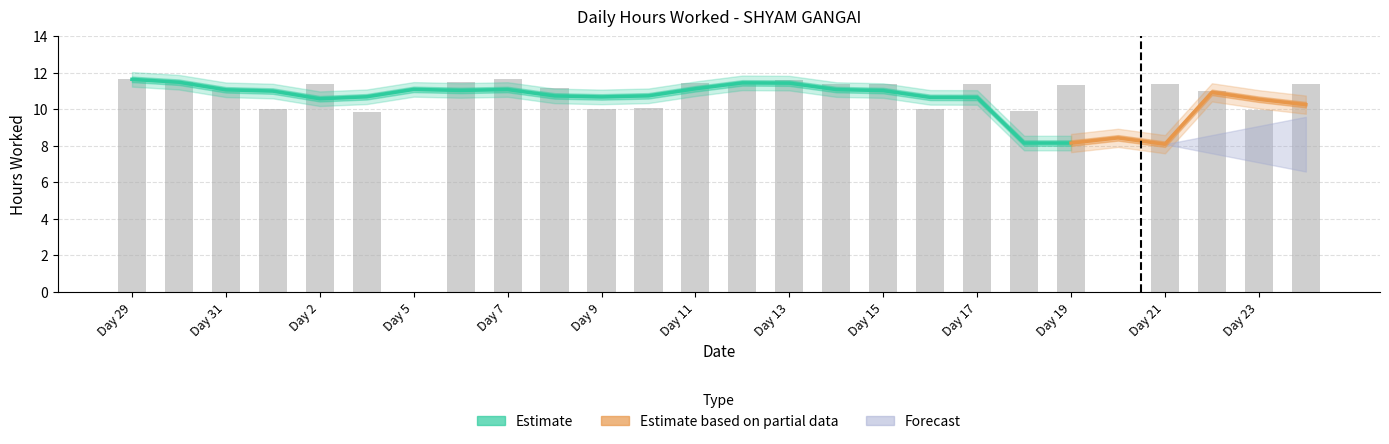

How many groups of bars are there?

26